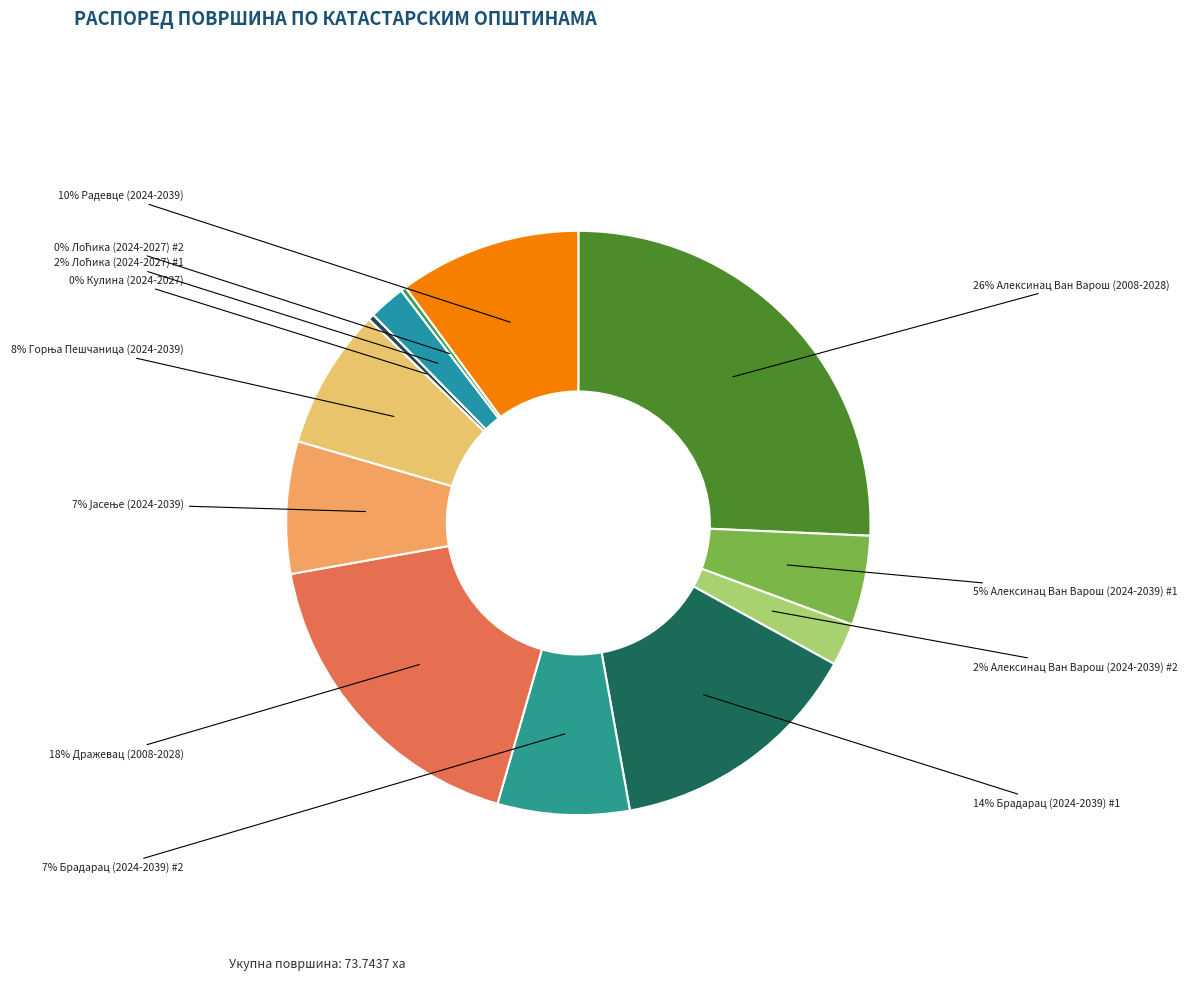

Rank the categories by value from lowest to highest.

Лоћика (2024-2027) #2, Кулина (2024-2027), Лоћика (2024-2027) #1, Алексинац Ван Варош (2024-2039) #2, Алексинац Ван Варош (2024-2039) #1, Брадарац (2024-2039) #2, Јасење (2024-2039), Горња Пешчаница (2024-2039), Радевце (2024-2039), Брадарац (2024-2039) #1, Дражевац (2008-2028), Алексинац Ван Варош (2008-2028)